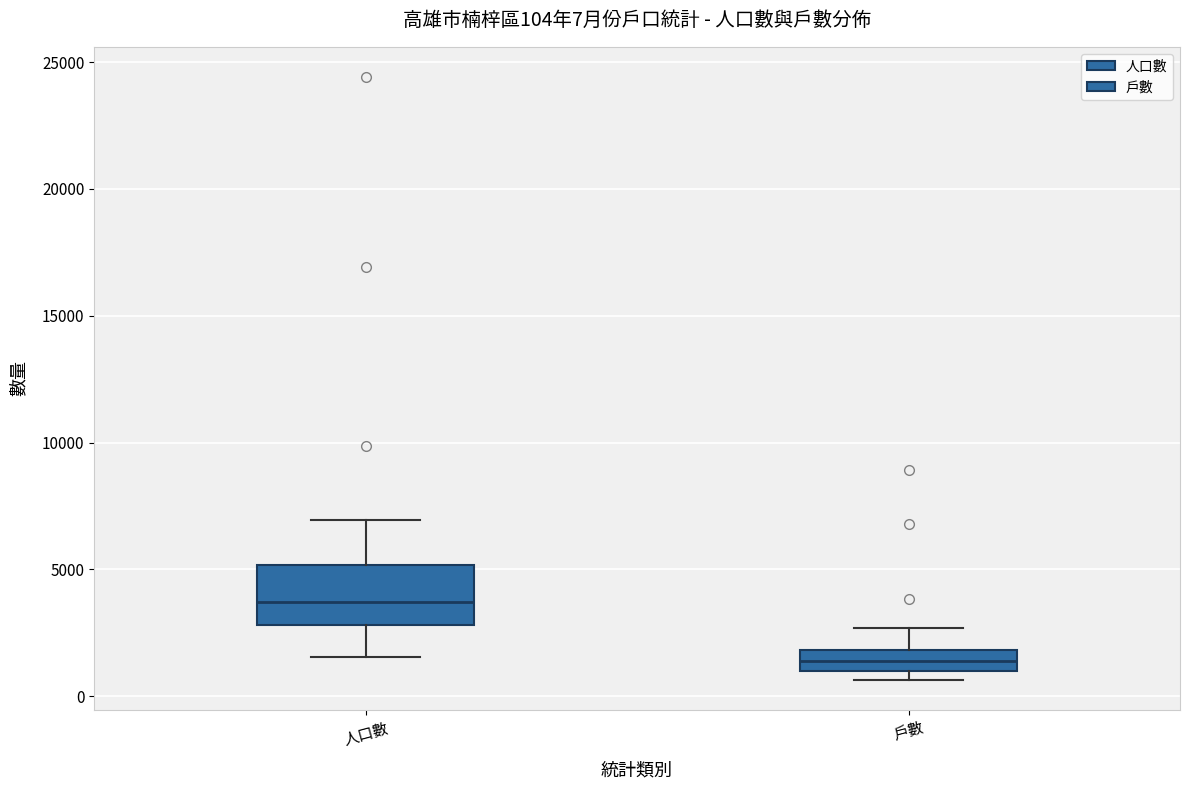

Which box's median line is the highest?

人口數